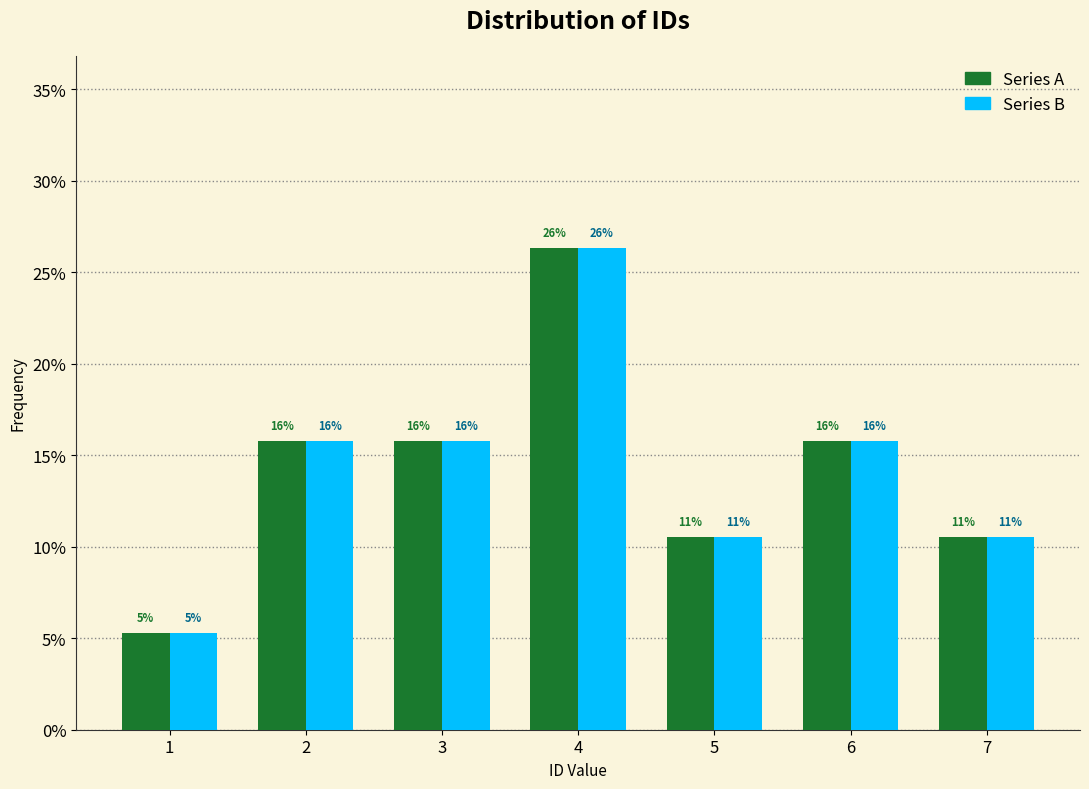

What are all the series names shown in the legend?

Series A, Series B